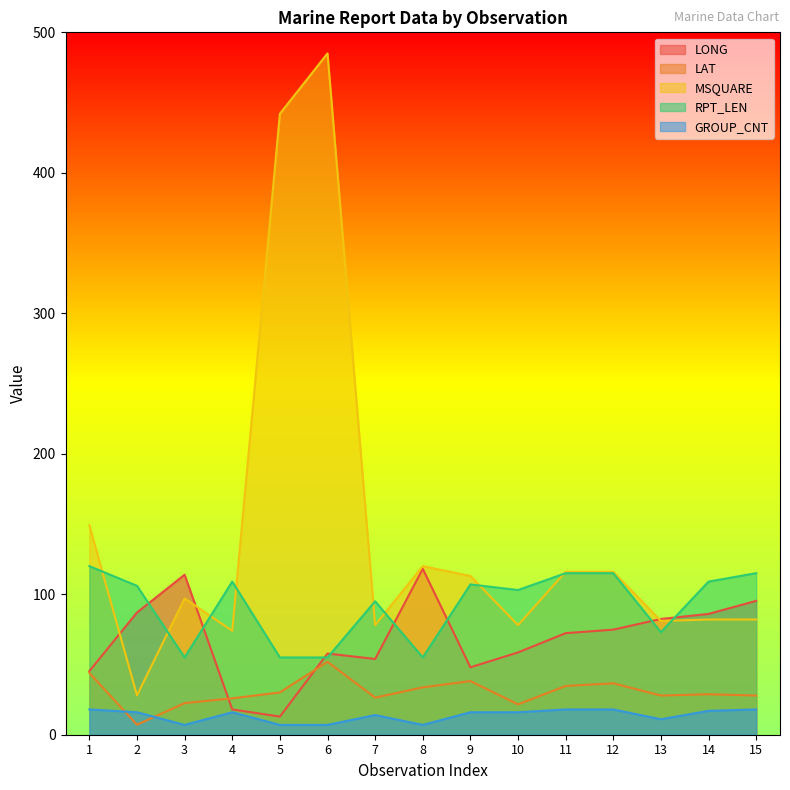

How many series are shown in this chart?

5